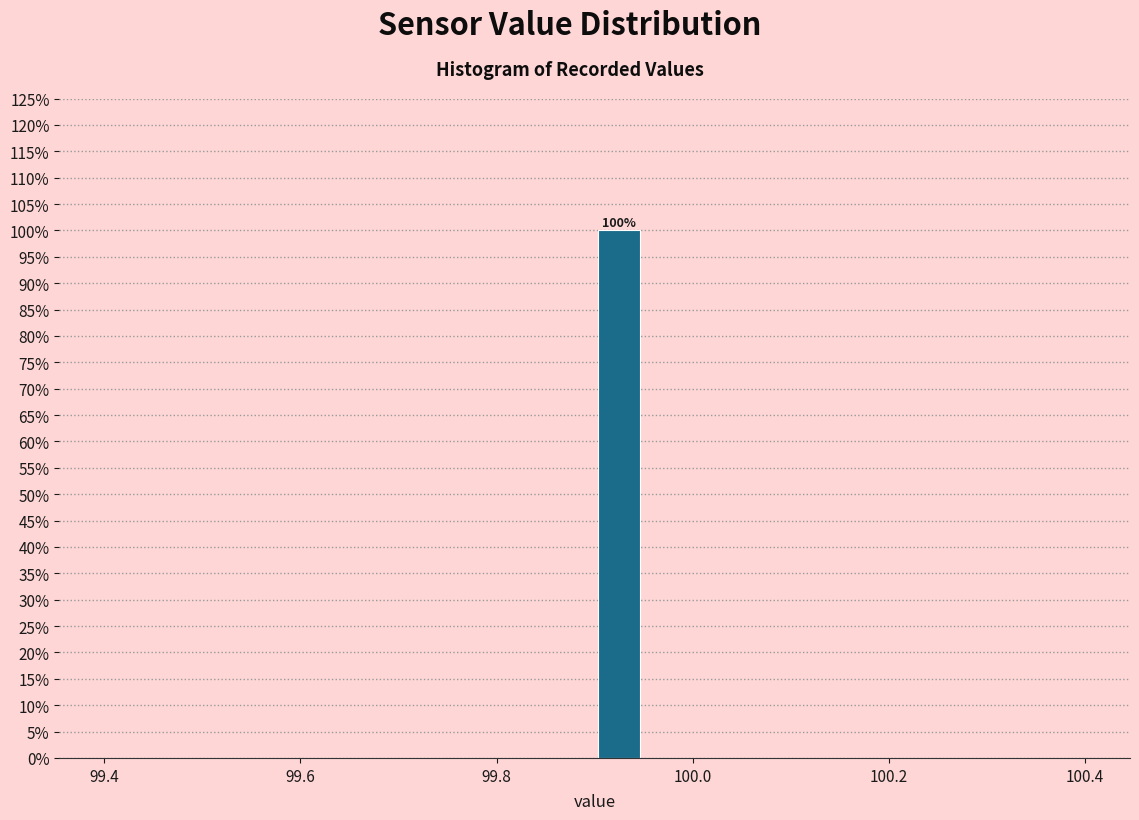

Around what value on the x-axis is the tallest bar? Give the approximate position of its centre, as read against the axis.

99.92